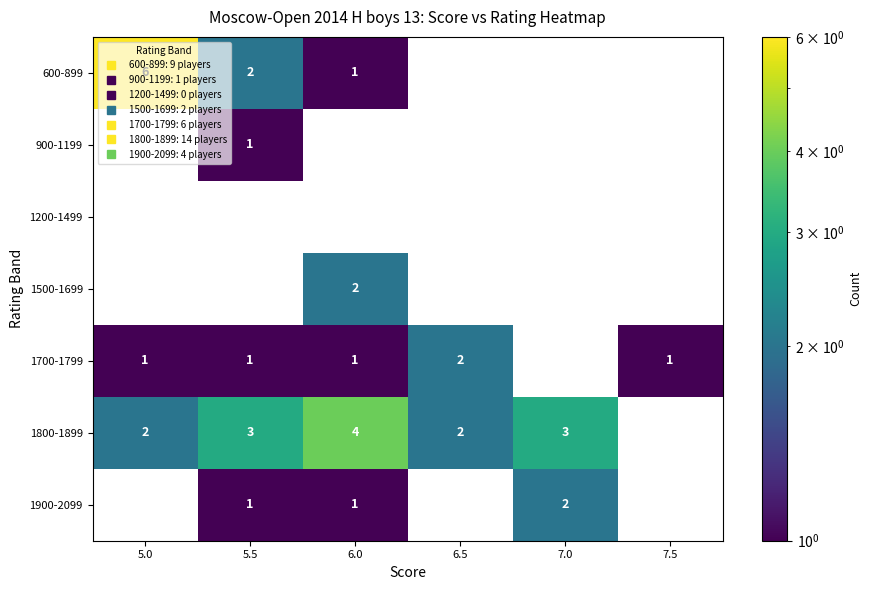

Between 5.0 and 5.5, which is larger?

5.0